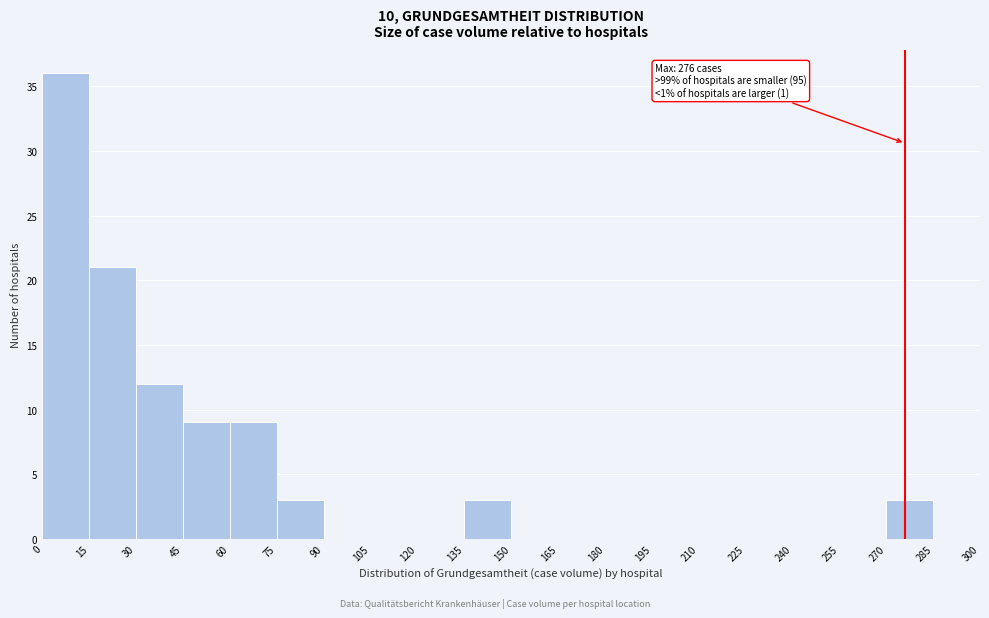

Over which range of the x-axis is the bar tallest?

0 to 15